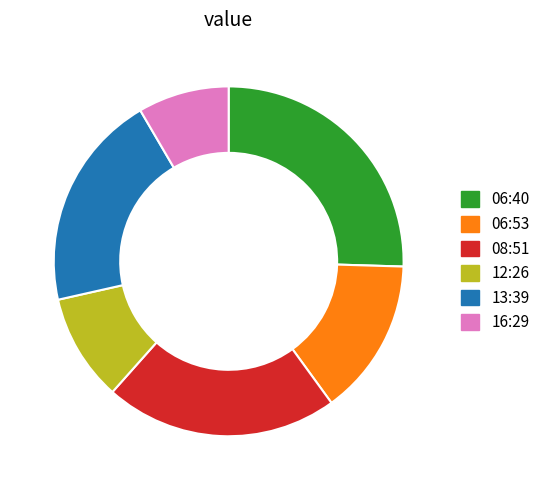

Which category has the biggest portion of the pie?

06:40